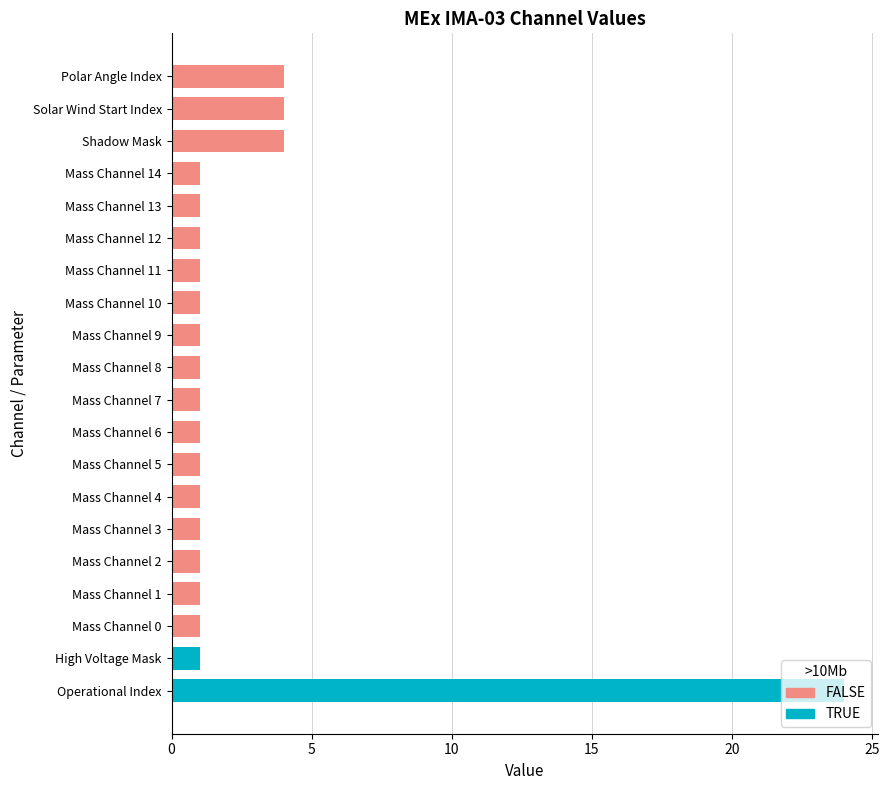

What is the sum of all FALSE values?

27